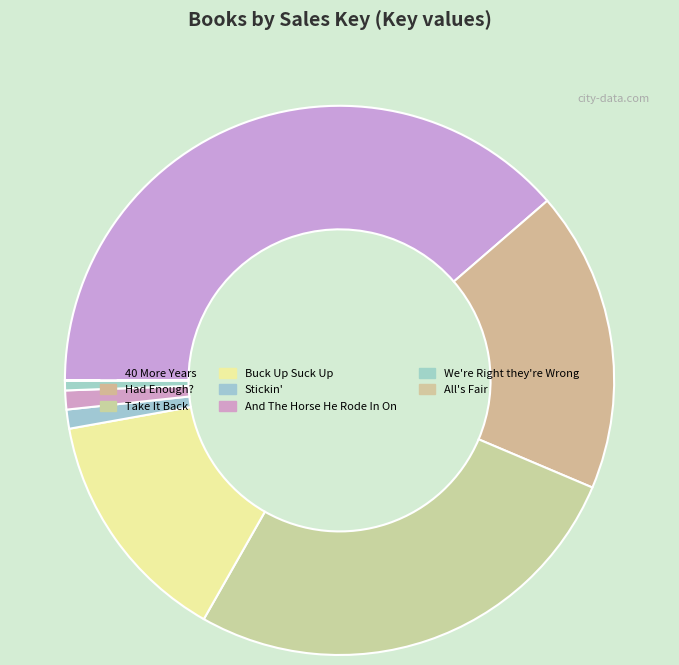

To the nearest percent, what percentage of the pie is Buck Up Suck Up?

14%